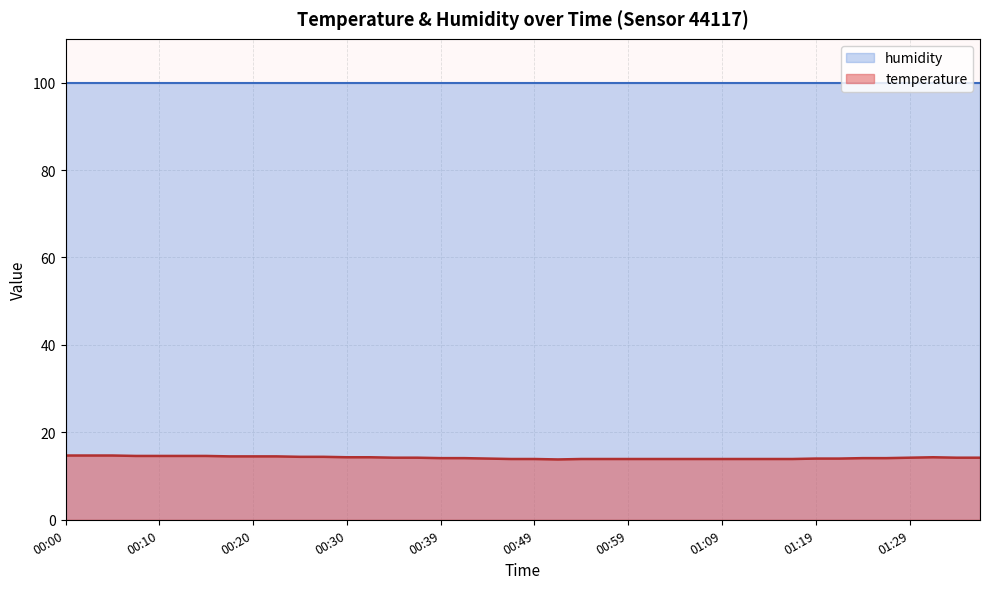

What position from the left is 00:05?

3